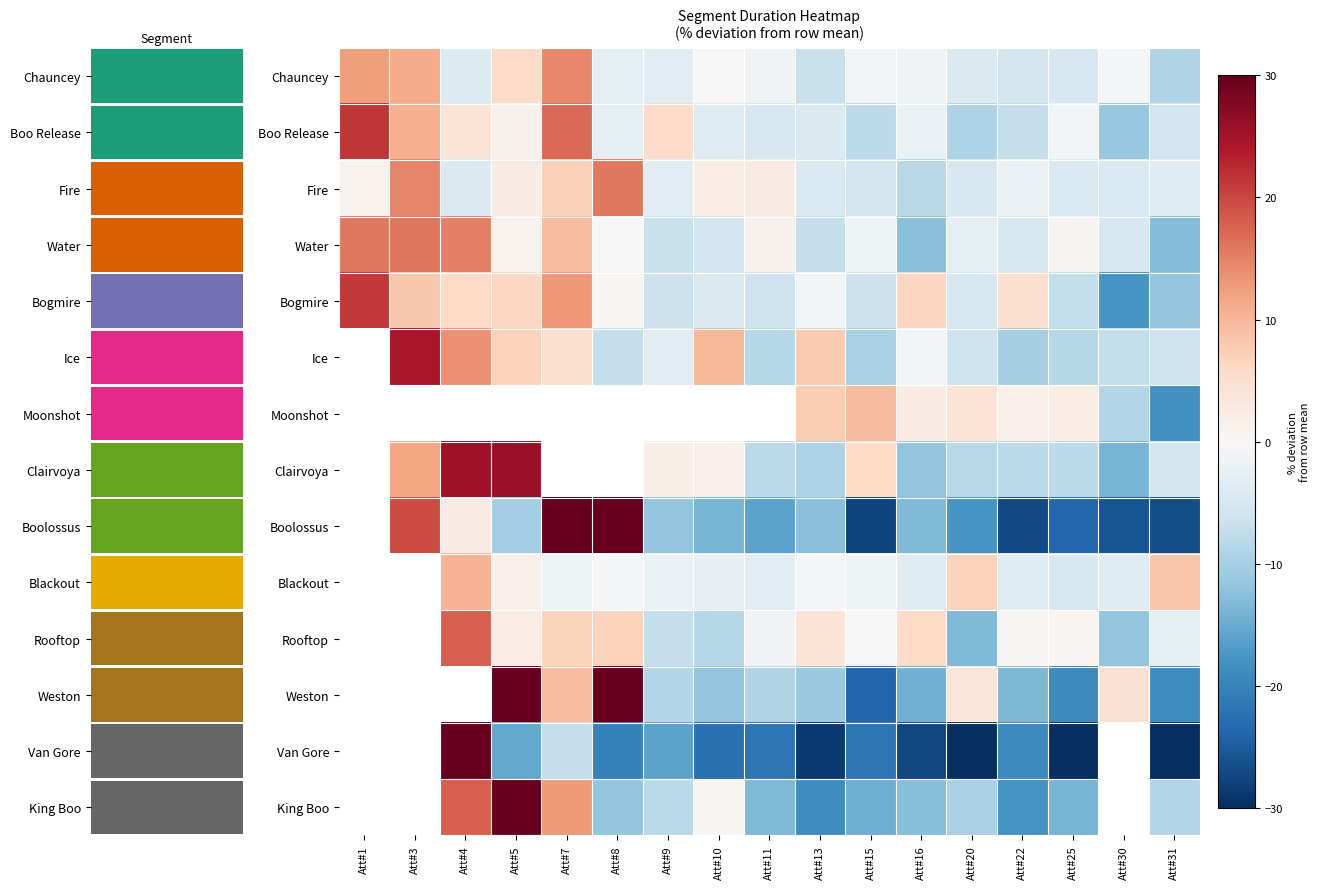

Between Att#3 and Att#4, which series saw the biggest shift?

Fire